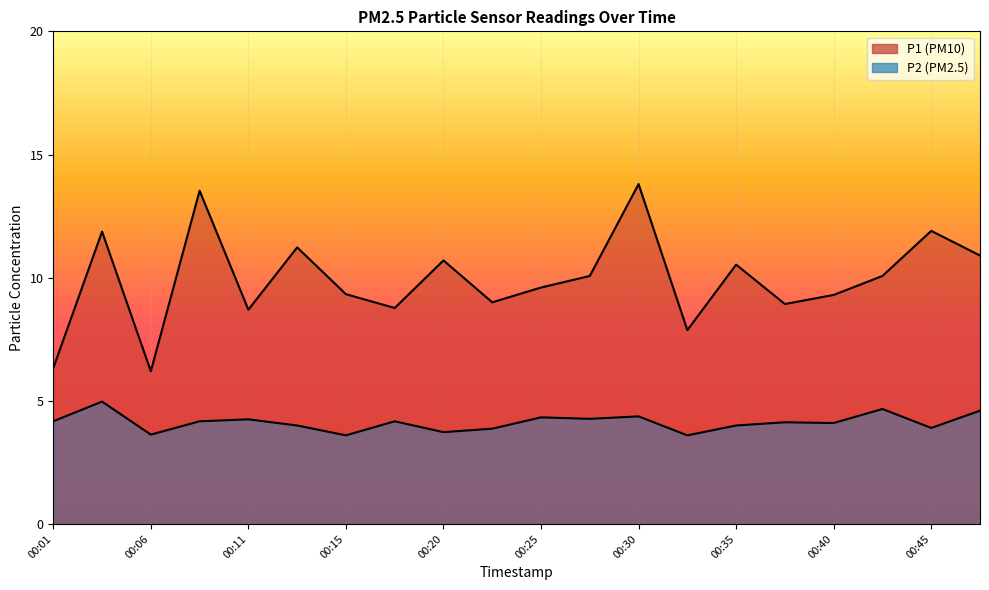

What is the average value of the P2 series?

4.1